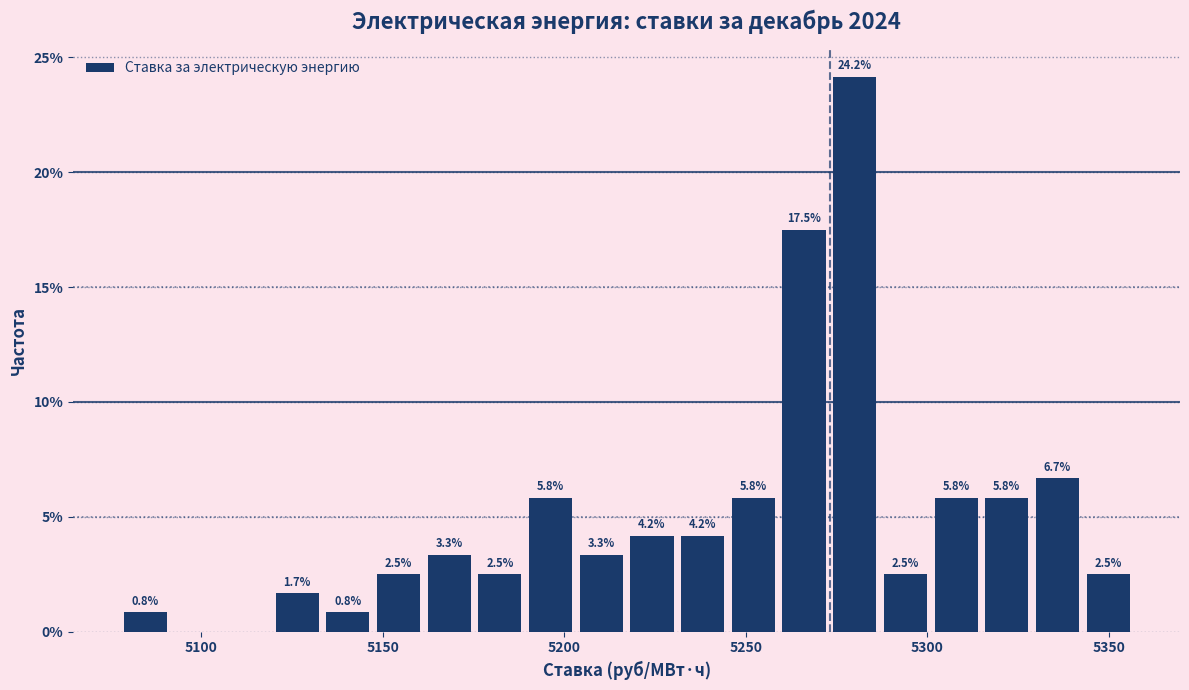

Around what value on the x-axis is the tallest bar? Give the approximate position of its centre, as read against the axis.

5280